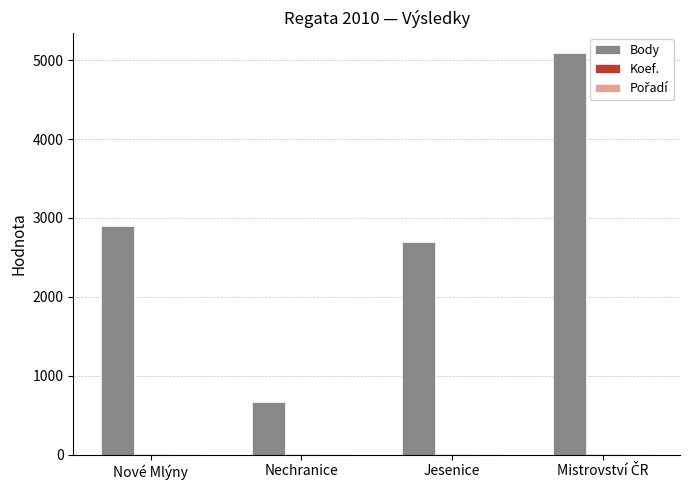

What is the approximate value of Body at Nechranice, to the nearest 100?

700